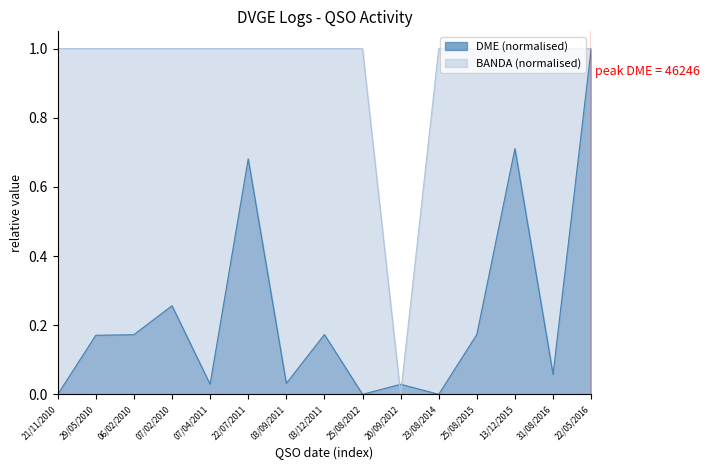

True or false: DME has a value of 0.1 at 03/09/2011.

False